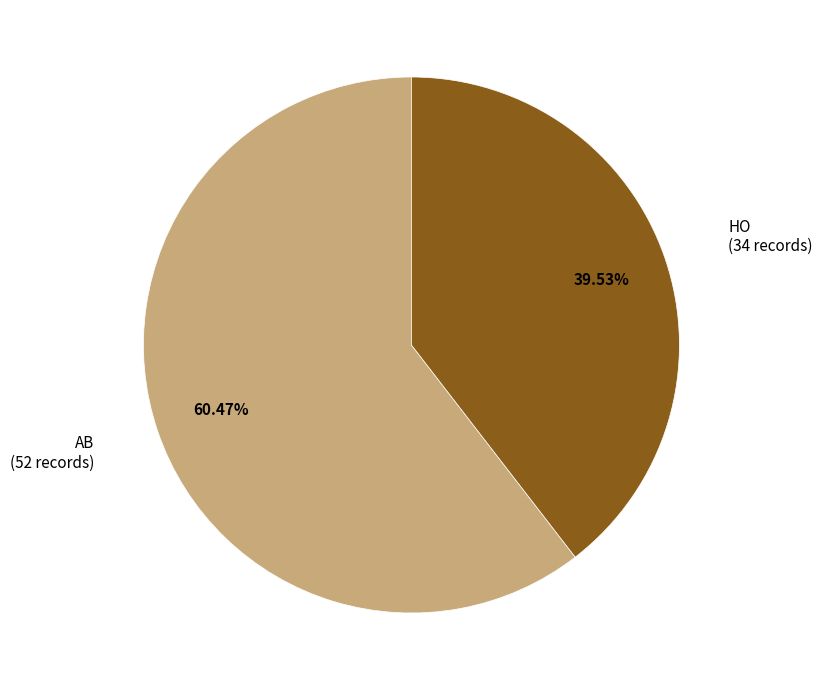

To the nearest percent, what percentage of the pie is HO?

40%